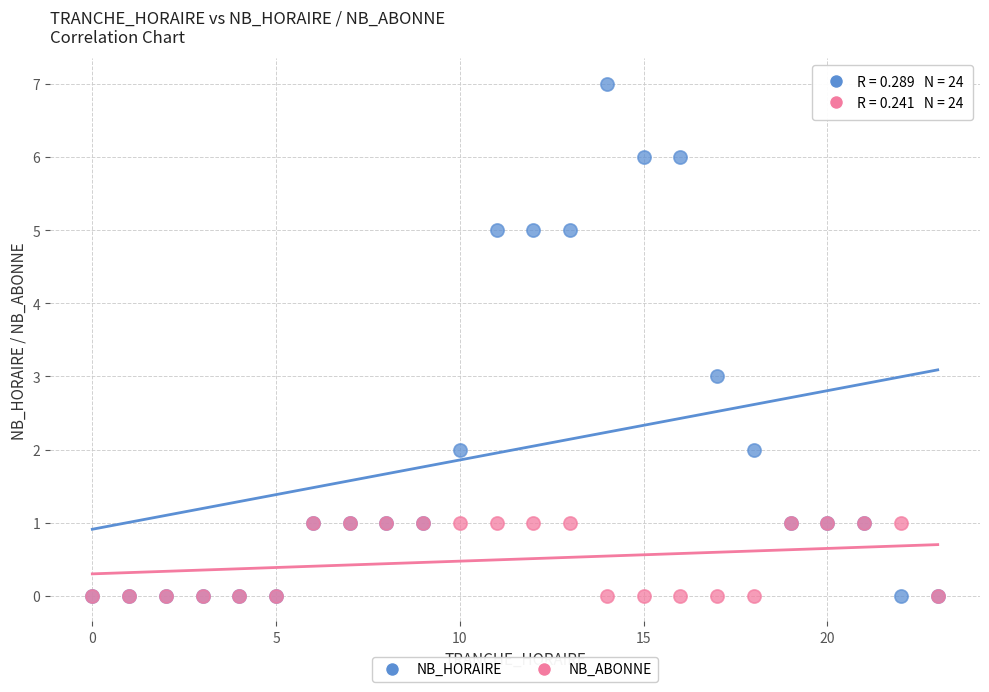

Which series has the largest Y range (max minus min)?

NB_HORAIRE